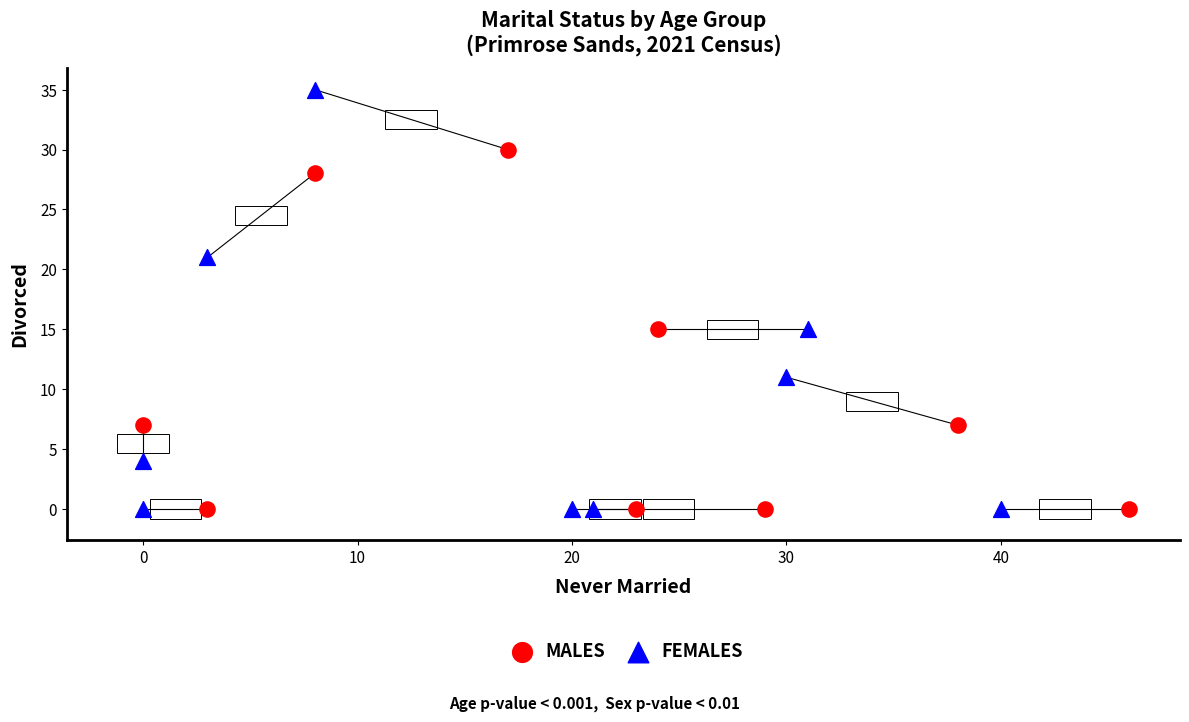

Which series reaches the maximum Y coordinate?

FEMALES